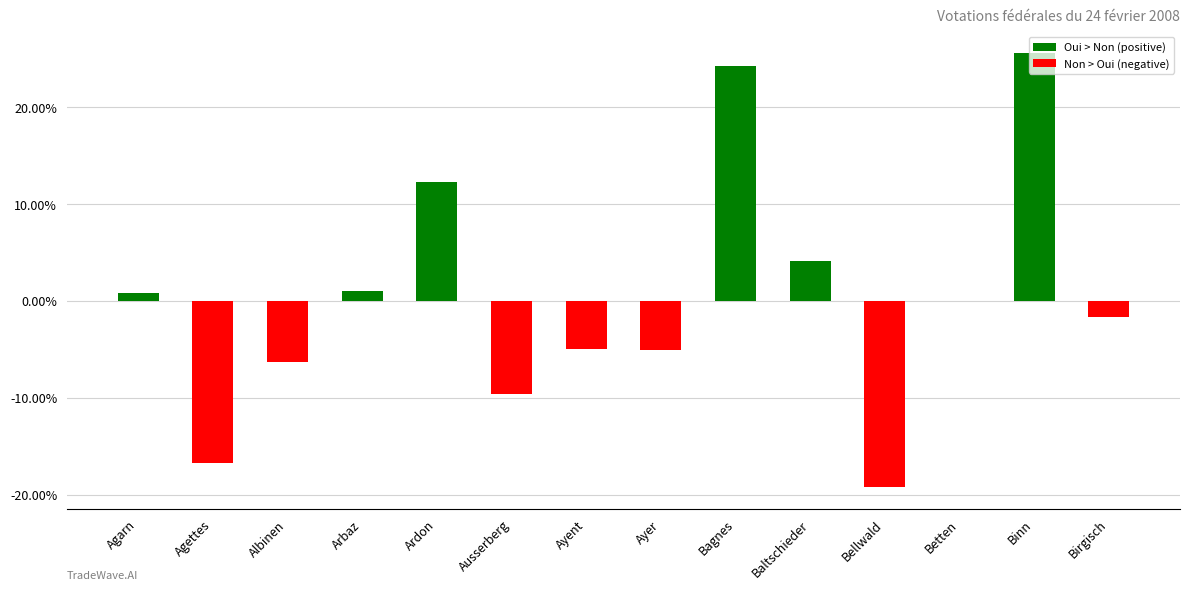

Reading left to right, transcribe all the data shown in this chart.

Oui > Non (positive): 0.9	0.0	0.0	1.0	12.3	0.0	0.0	0.0	24.3	4.1	0.0	0.0	25.6	0.0
Non > Oui (negative): 0.0	-16.8	-6.3	0.0	0.0	-9.6	-4.9	-5.0	0.0	0.0	-19.2	0.0	0.0	-1.7